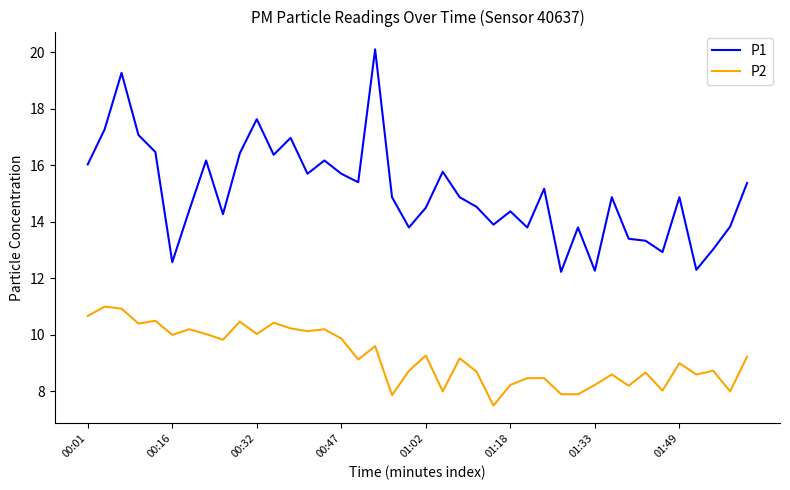

True or false: P1 and P2 intersect in this chart.

False